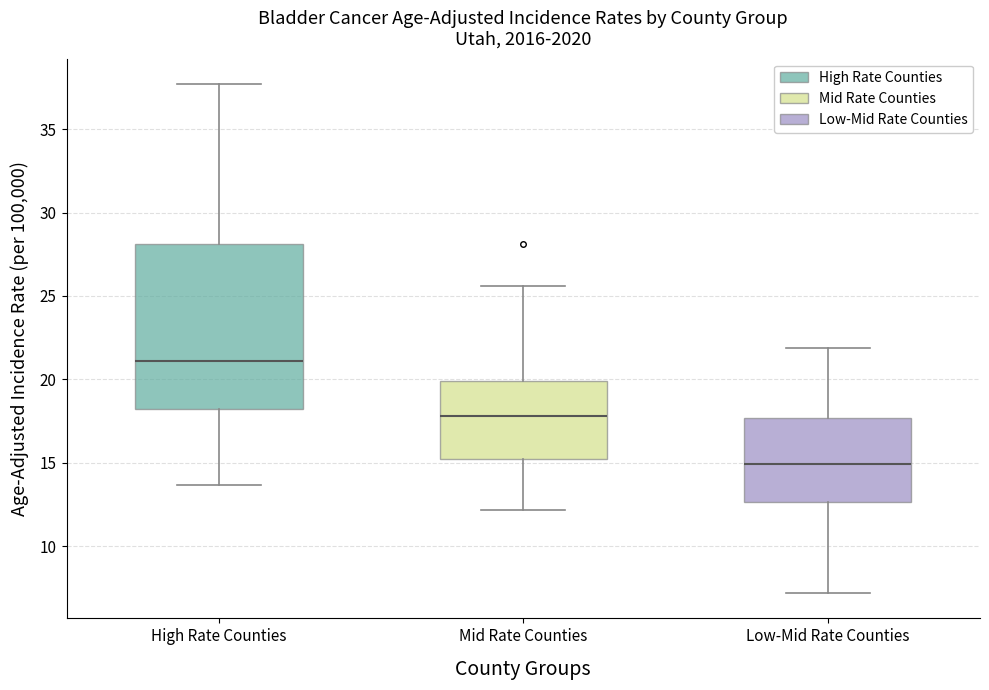

Where is the upper edge of the box for Low-Mid Rate Counties on the y-axis? The values are not printed on the chart, so give them approximately, as read against the axis.

17.5